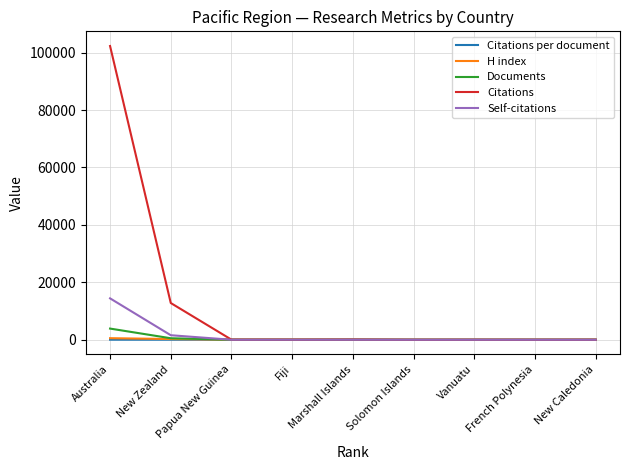

Between New Zealand and French Polynesia, which series saw the biggest shift?

Citations